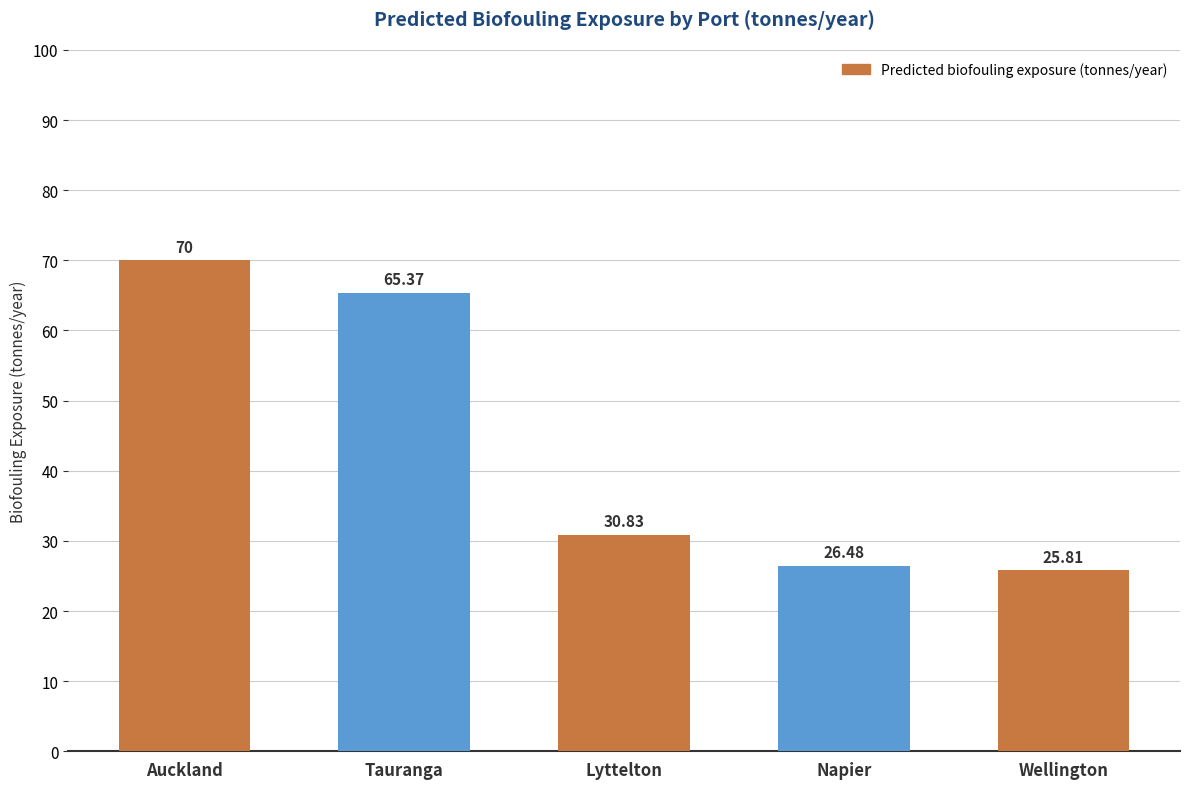

Is it true that the value at Auckland is 70.0?

True